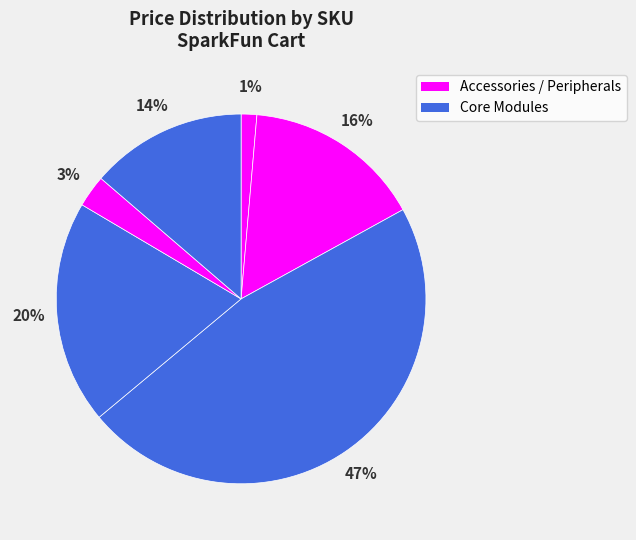

How many slices are in this pie chart?

6